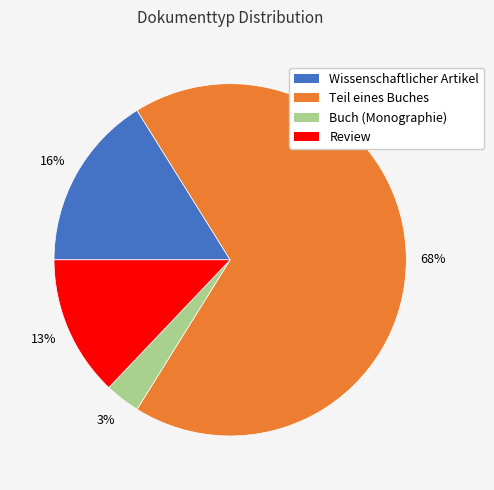

To the nearest percent, what is the difference between the largest and smallest slice percentages?

65%